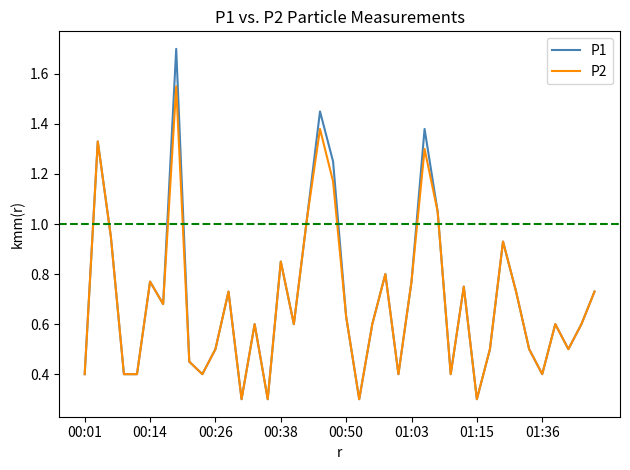

What is the sum of all P2 values?

27.6